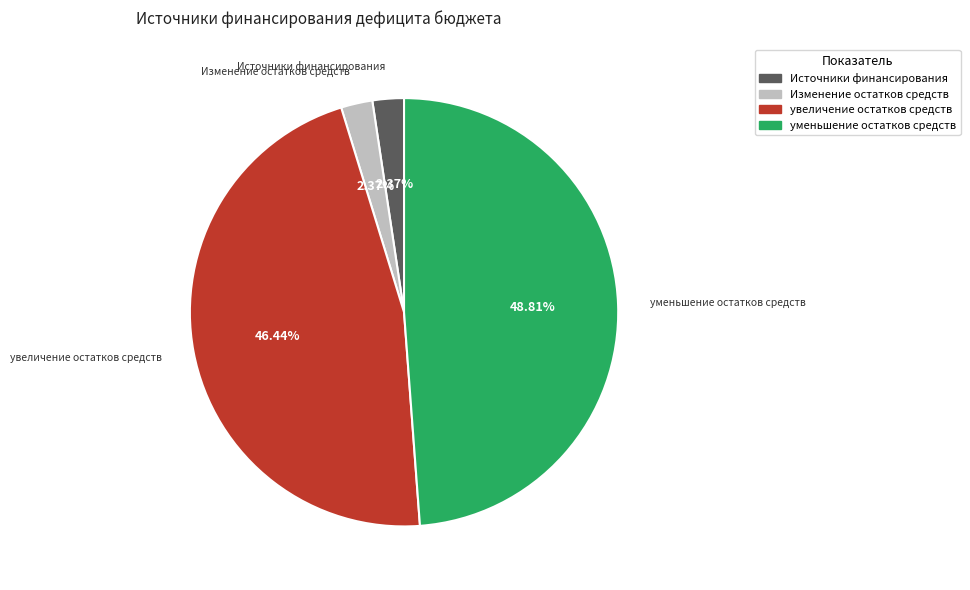

Which slice is the largest?

уменьшение остатков средств